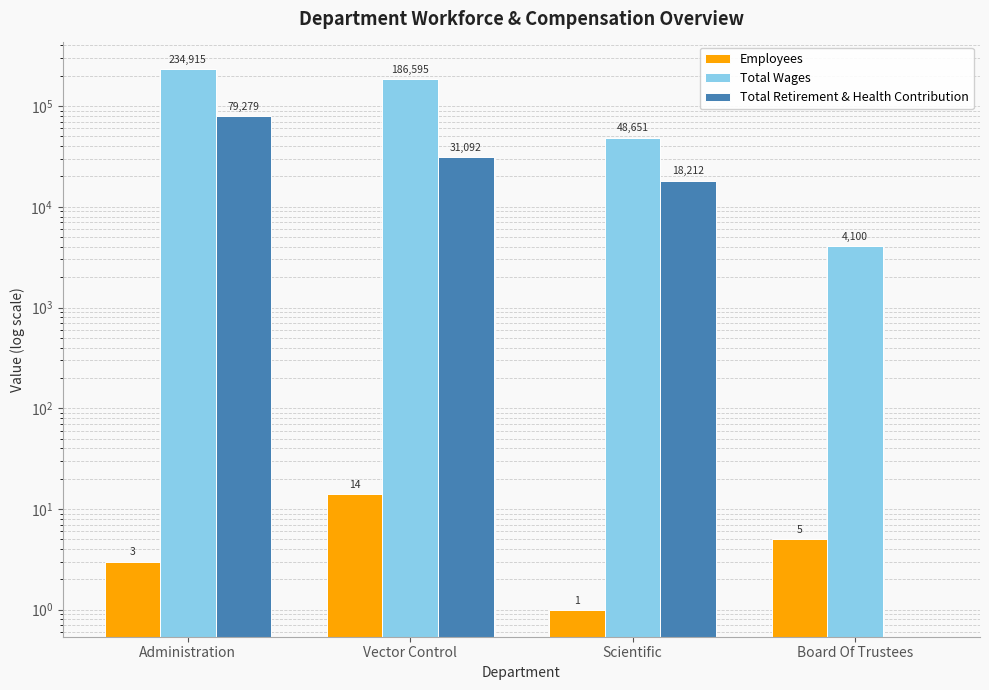

At how many categories does at least one series exceed 2831?

4